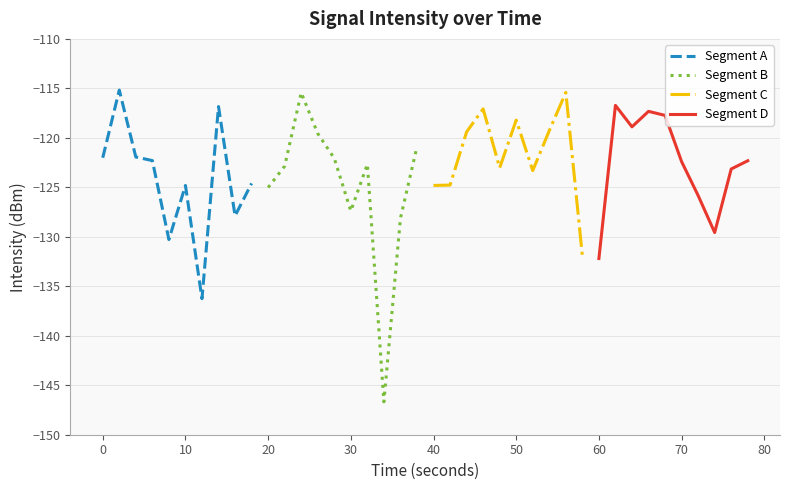

How many lines are shown in the chart?

4